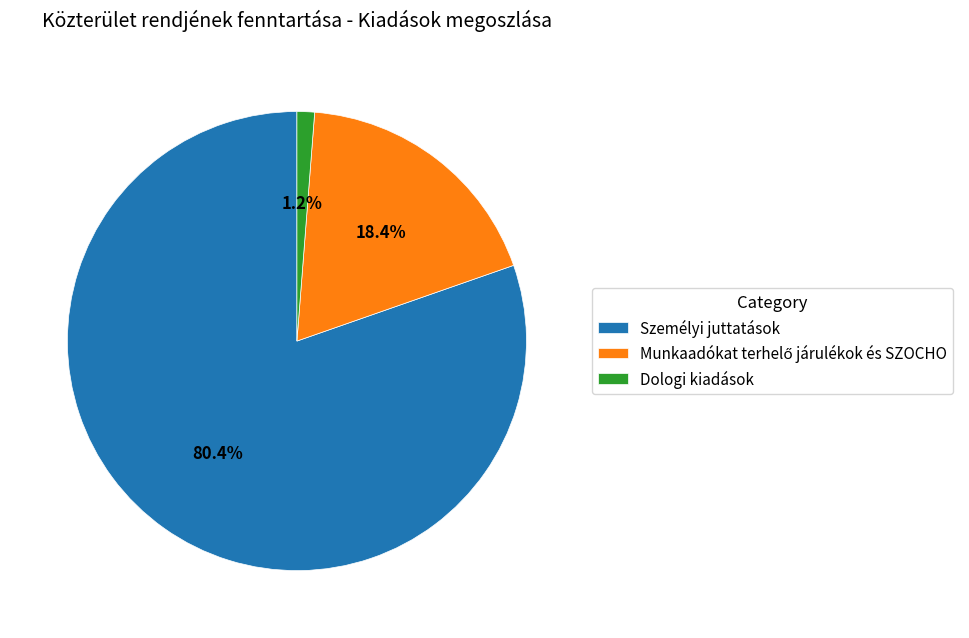

How many segments does this pie chart have?

3